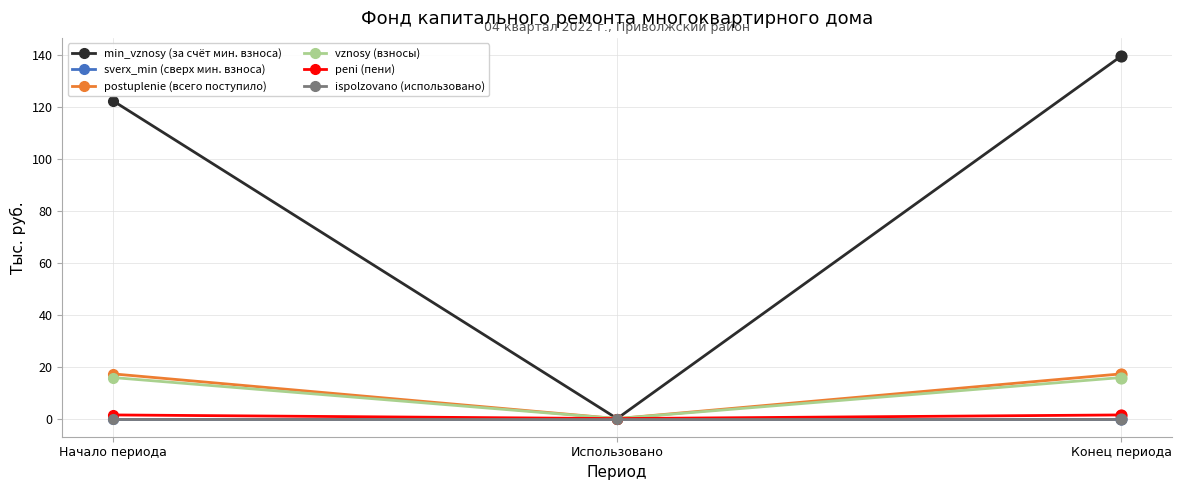

Does the chart have visible grid lines?

Yes